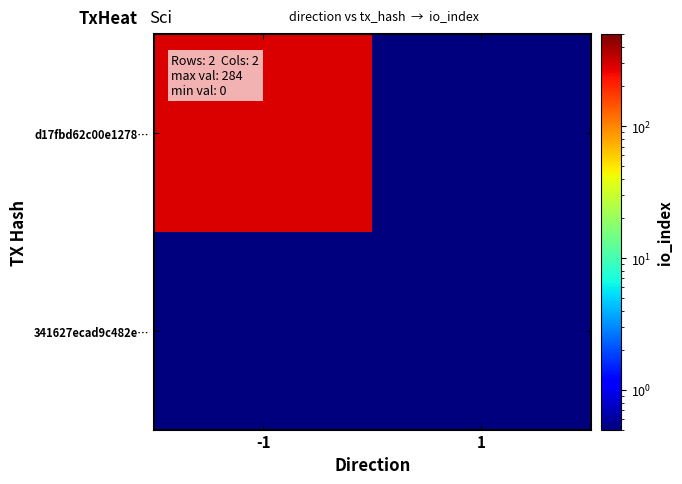

Which has a higher value, 1 or -1?

-1